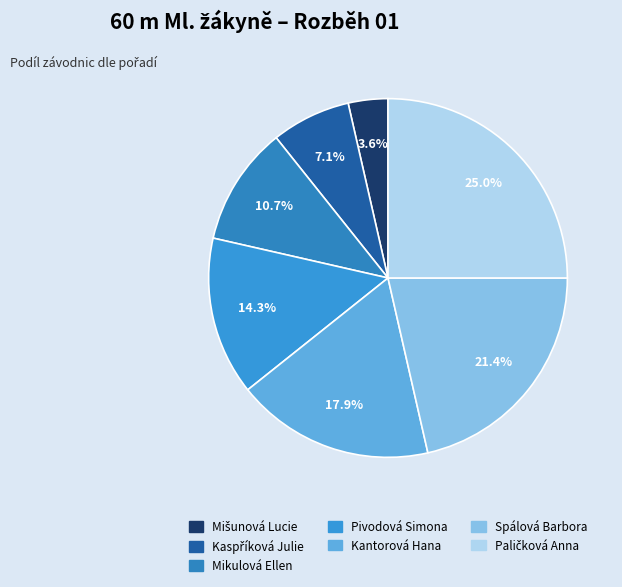

Count the number of slices in the pie.

7